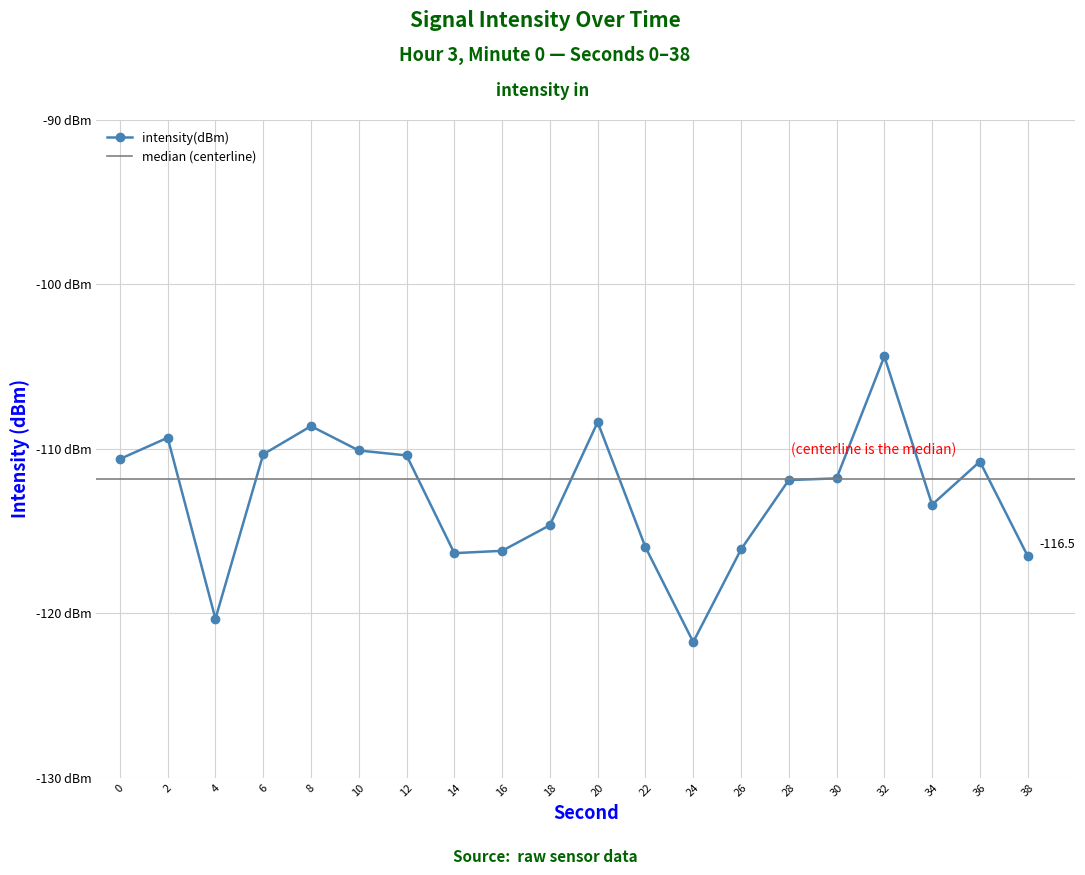

Reading left to right, list all the values displayed in this chart.

-110.6	-109.3	-120.3	-110.3	-108.6	-110.1	-110.4	-116.3	-116.2	-114.6	-108.4	-116.0	-121.7	-116.1	-111.9	-111.8	-104.4	-113.4	-110.8	-116.5